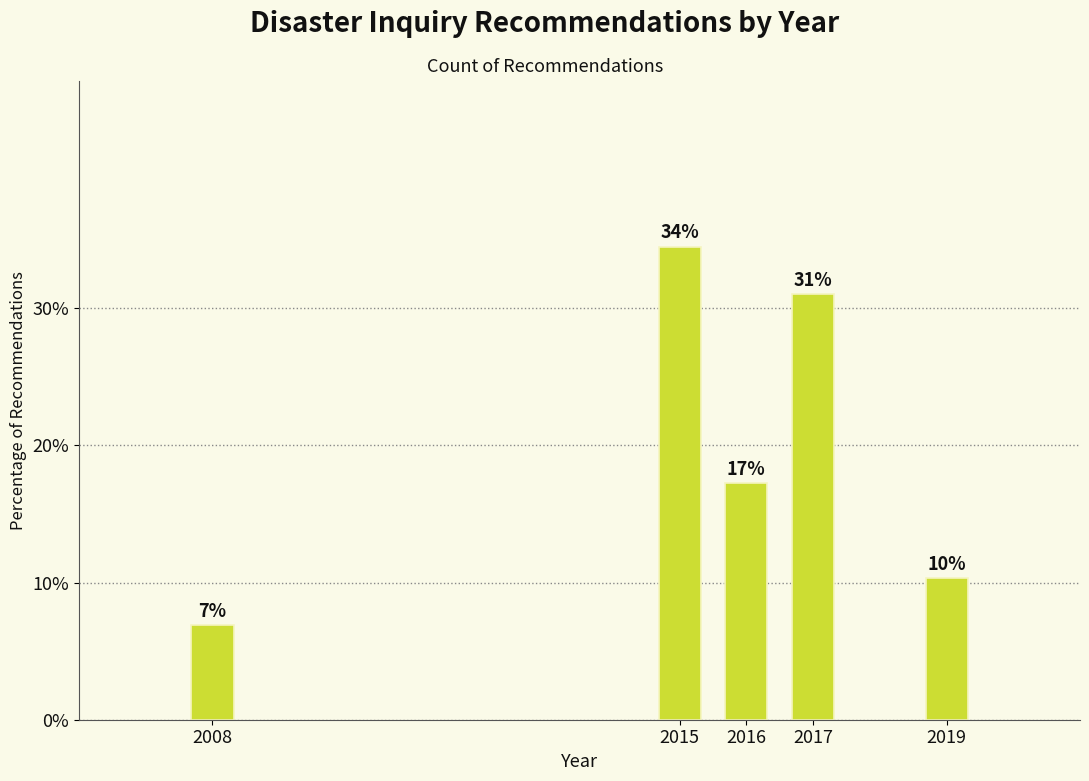

Does the chart contain any negative values?

No